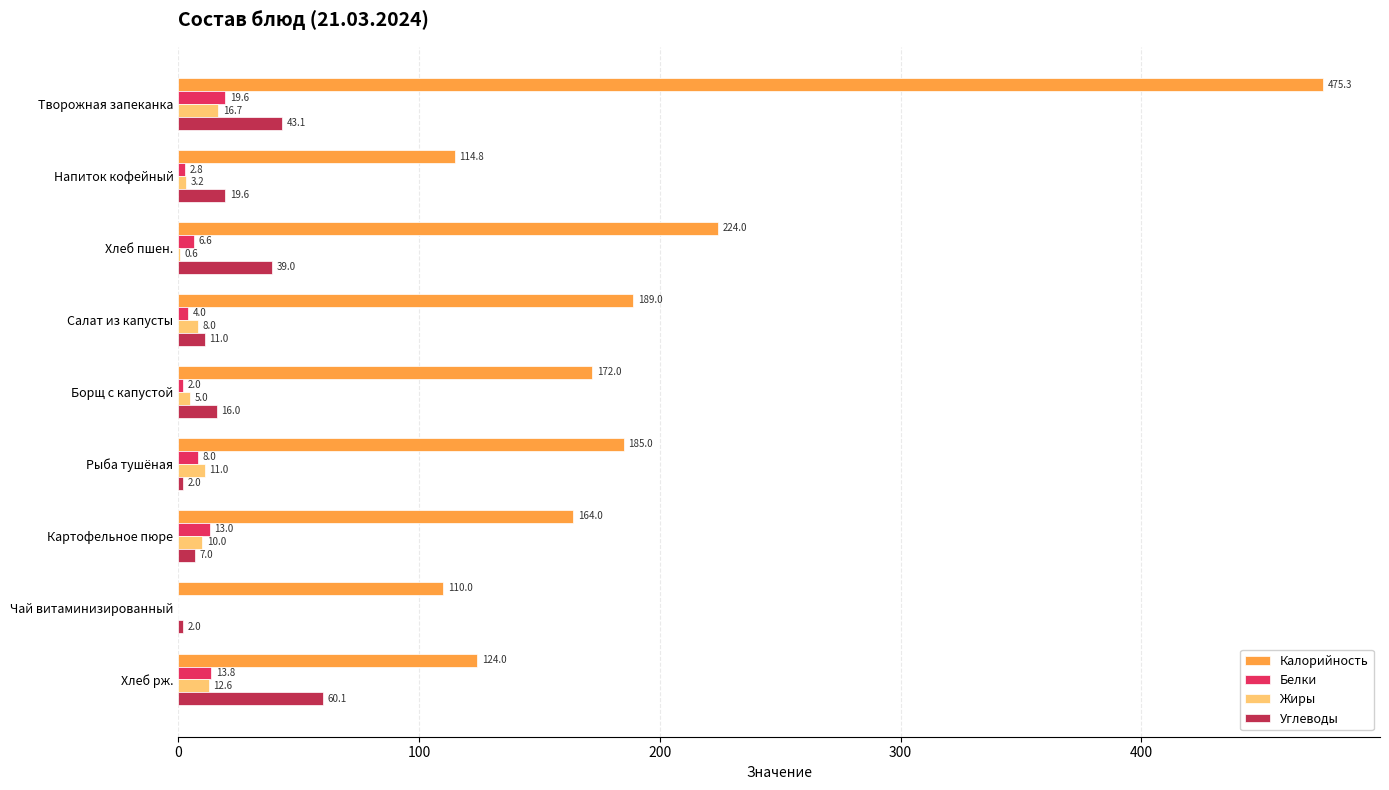

What are all the series names shown in the legend?

Калорийность, Белки, Жиры, Углеводы